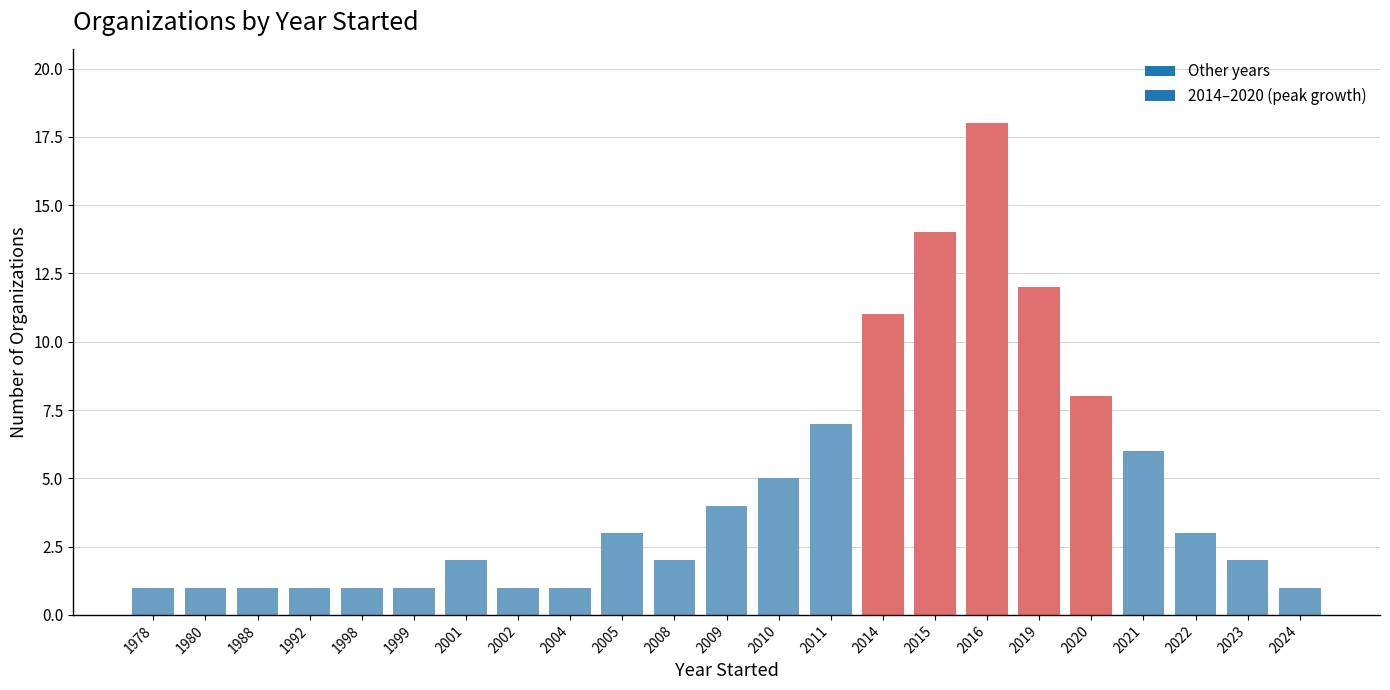

Reading left to right, extract all data points from this chart.

1978=1	1980=1	1988=1	1992=1	1998=1	1999=1	2001=2	2002=1	2004=1	2005=3	2008=2	2009=4	2010=5	2011=7	2014=11	2015=14	2016=18	2019=12	2020=8	2021=6	2022=3	2023=2	2024=1